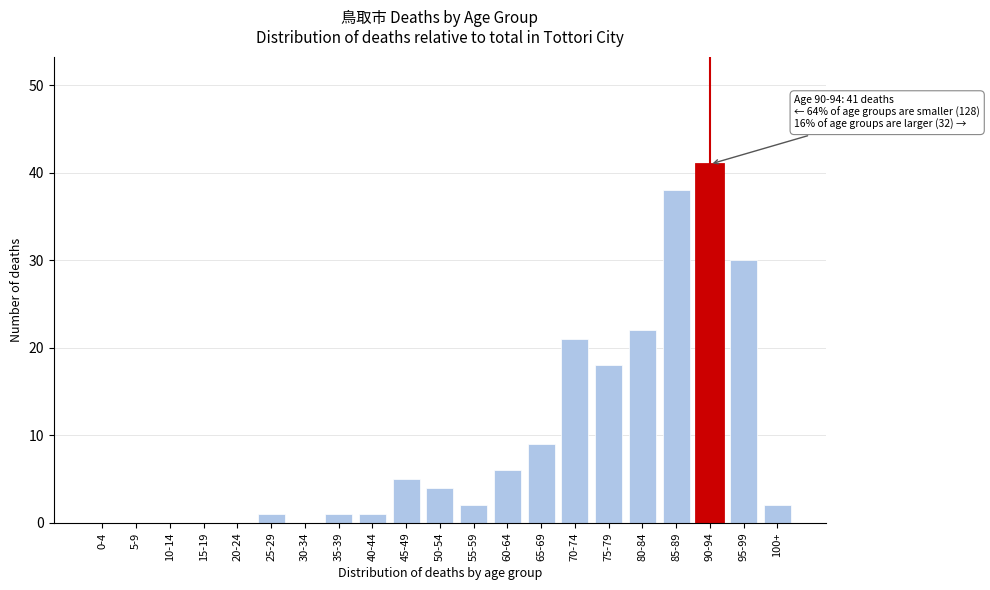

Reading left to right, list all the values displayed in this chart.

0-4=0	5-9=0	10-14=0	15-19=0	20-24=0	25-29=1	30-34=0	35-39=1	40-44=1	45-49=5	50-54=4	55-59=2	60-64=6	65-69=9	70-74=21	75-79=18	80-84=22	85-89=38	90-94=41	95-99=30	100+=2